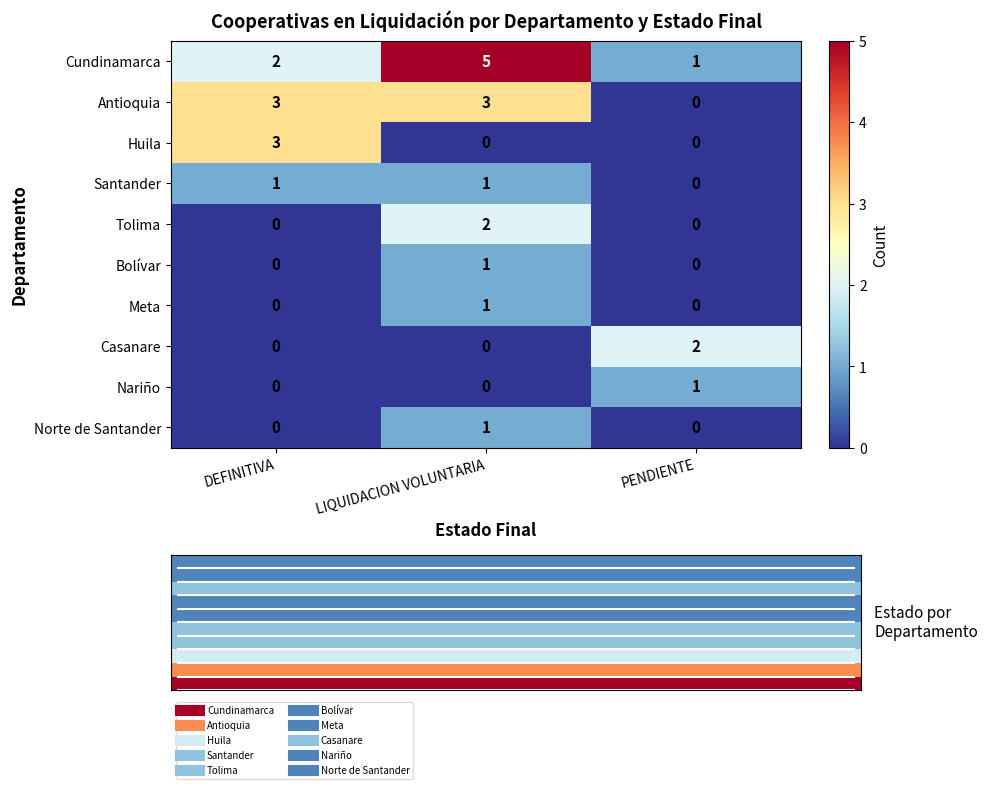

Is it true that Casanare equals 1 at PENDIENTE?

False